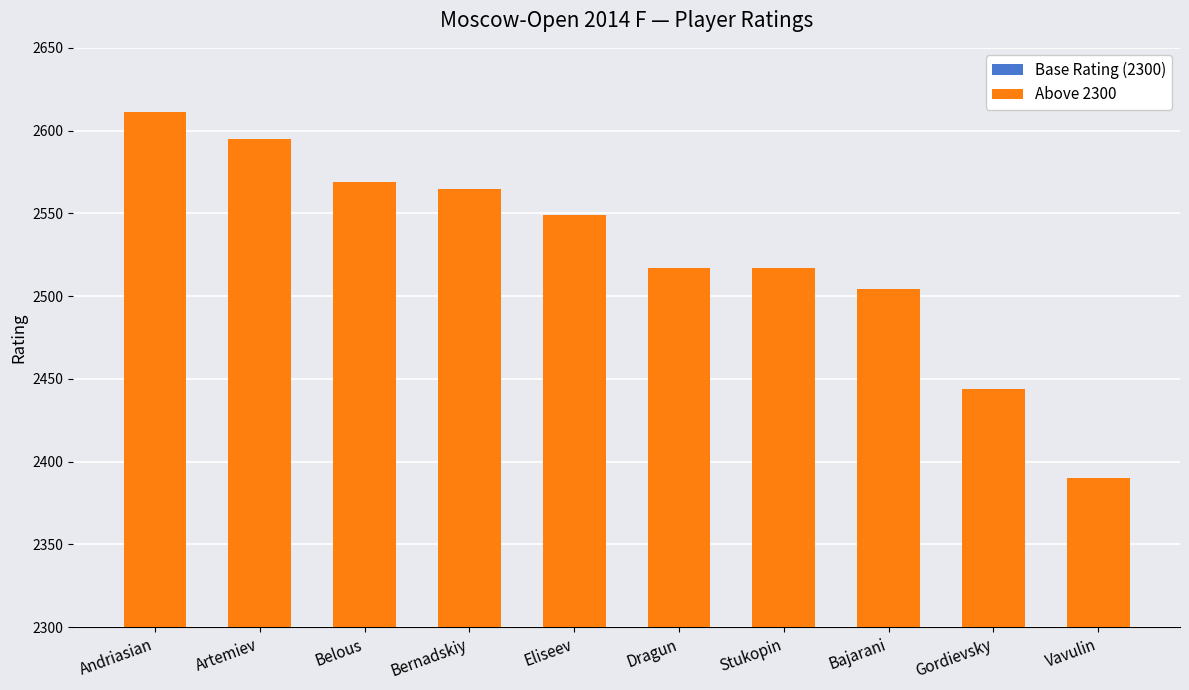

Is the value of Above 2300 at Gordievsky greater than the value of Base Rating (2300) at Eliseev?

No